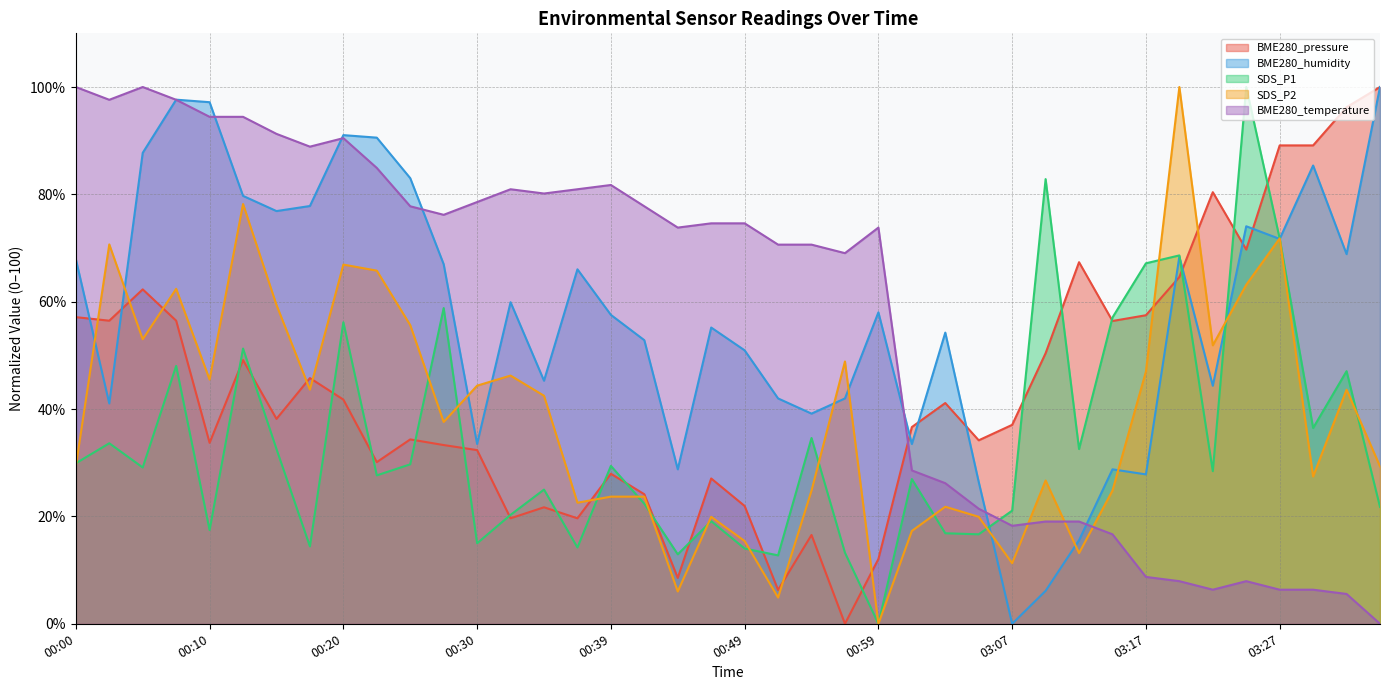

Between 00:12 and 00:44, which is larger?

00:12